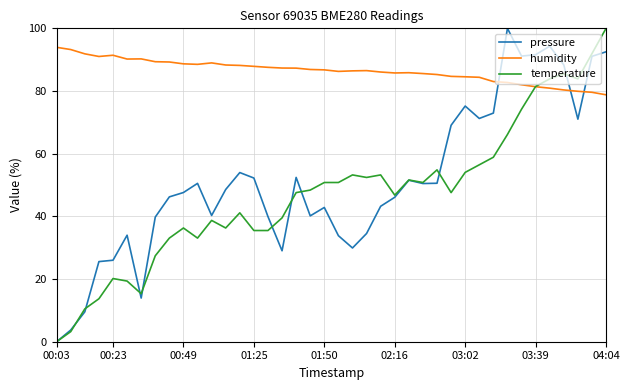

What is the greatest value displayed?

100.0